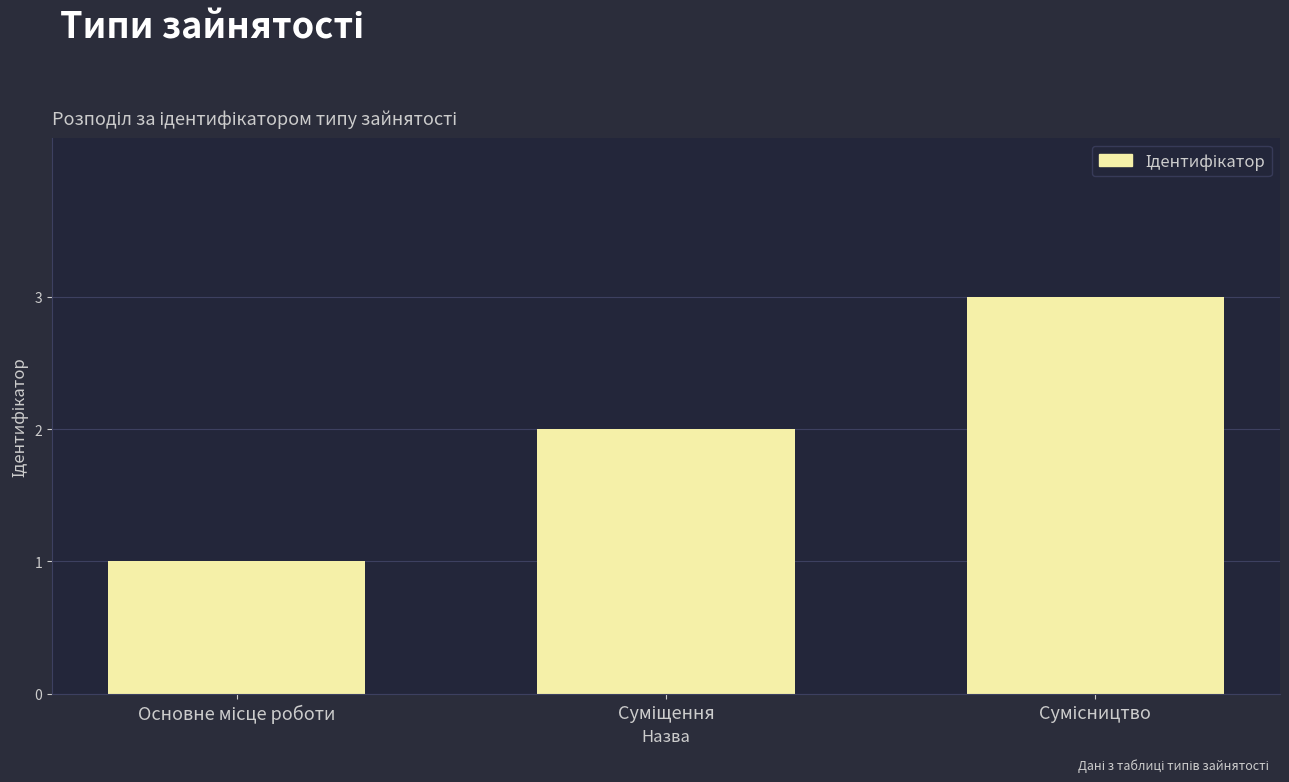

What is the maximum value shown in the chart?

3